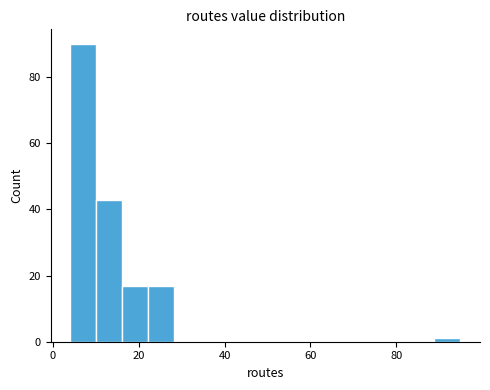

Read against the x-axis, roughly where is the centre of the tallest bar?

8